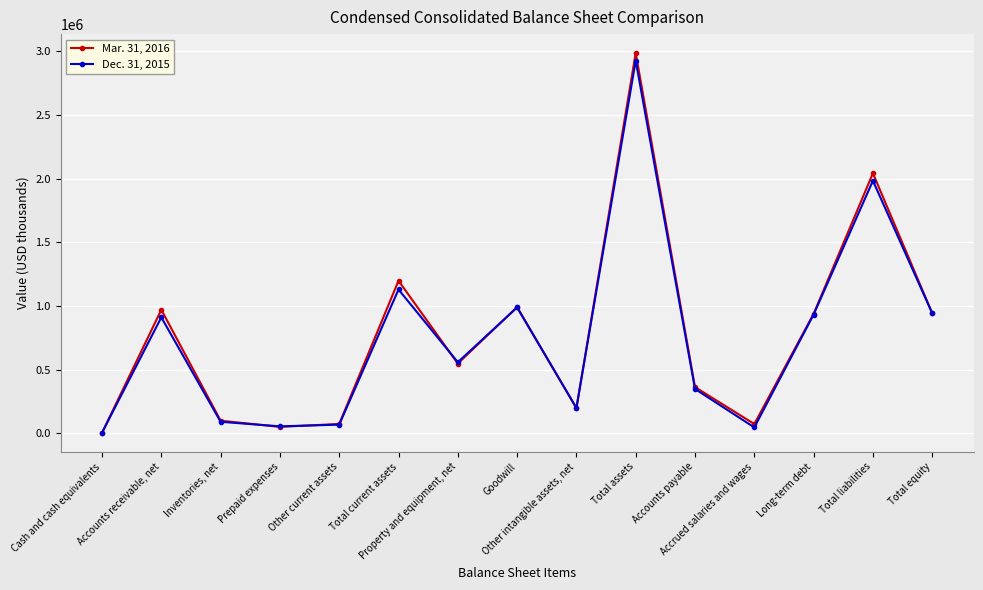

Which series has the widest spread of values?

Mar. 31, 2016